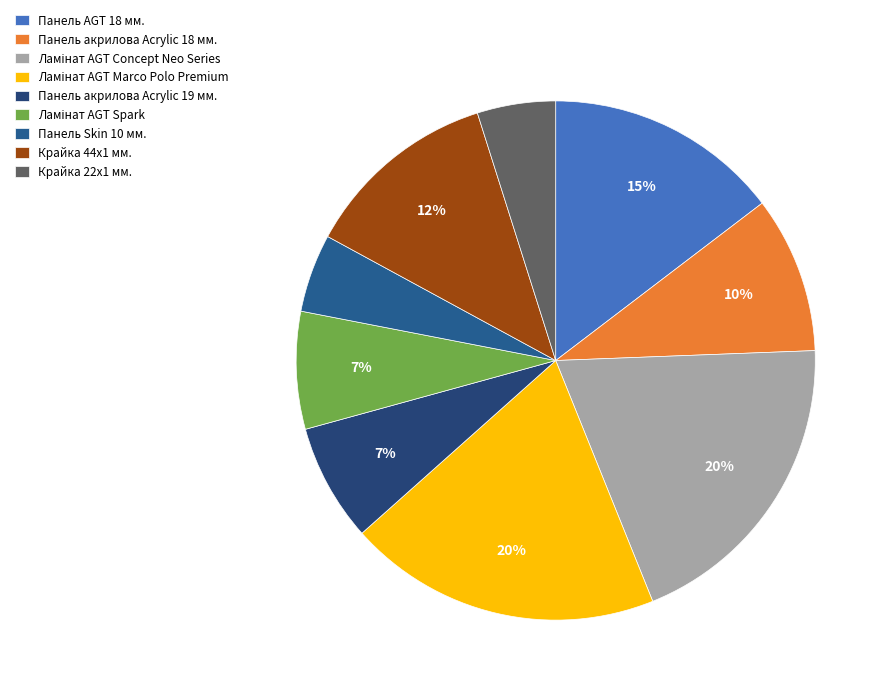

Is it true that Панель акрилова Acrylic 18 мм. is 24% of the pie?

False